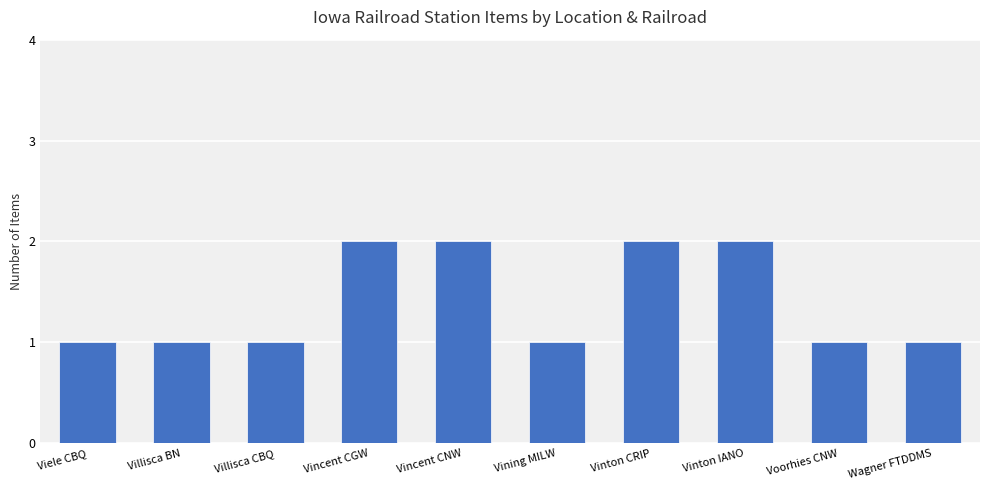

What position from the right is Voorhies CNW?

2